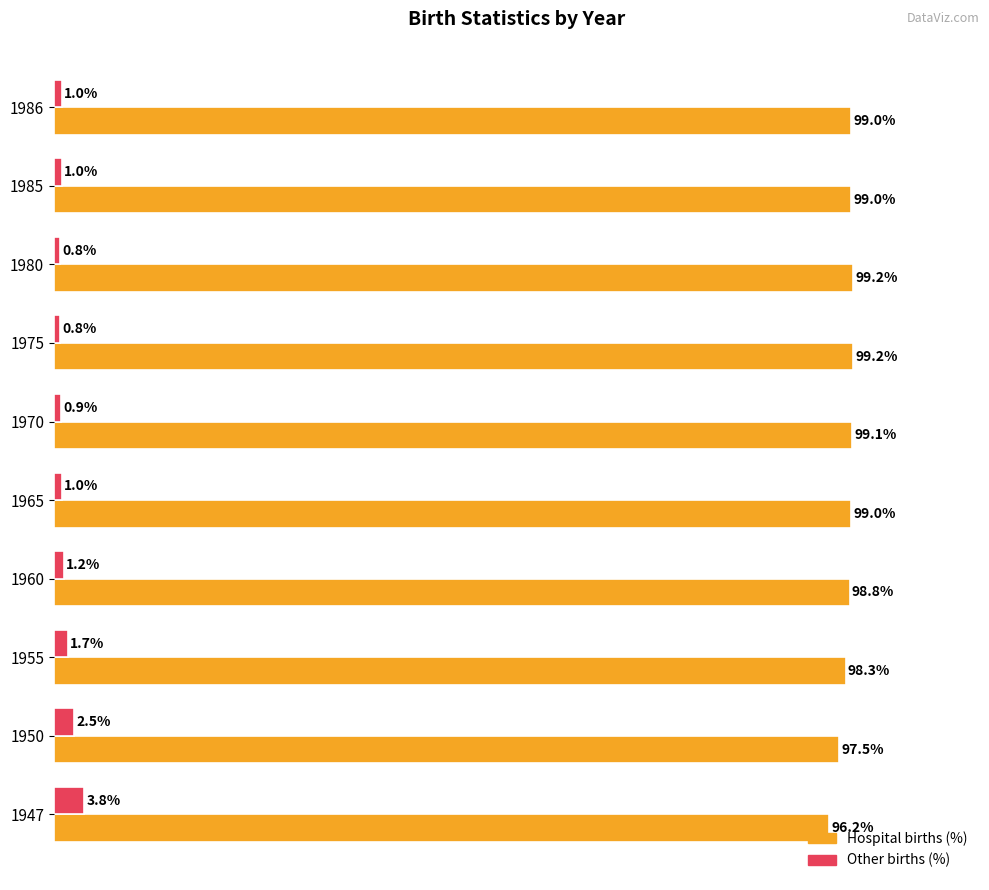

List the series in order of their peak value, lowest first.

Other births (%), Hospital births (%)